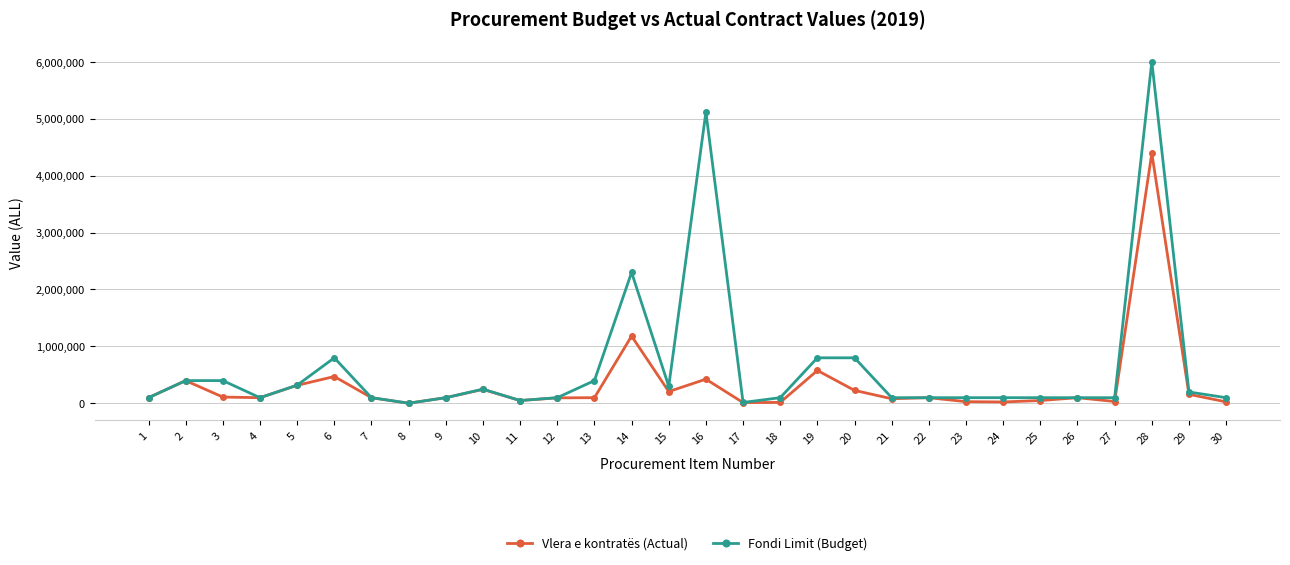

Rank the series by their maximum value, from lowest to highest.

Vlera e kontratës (Actual), Fondi Limit (Budget)